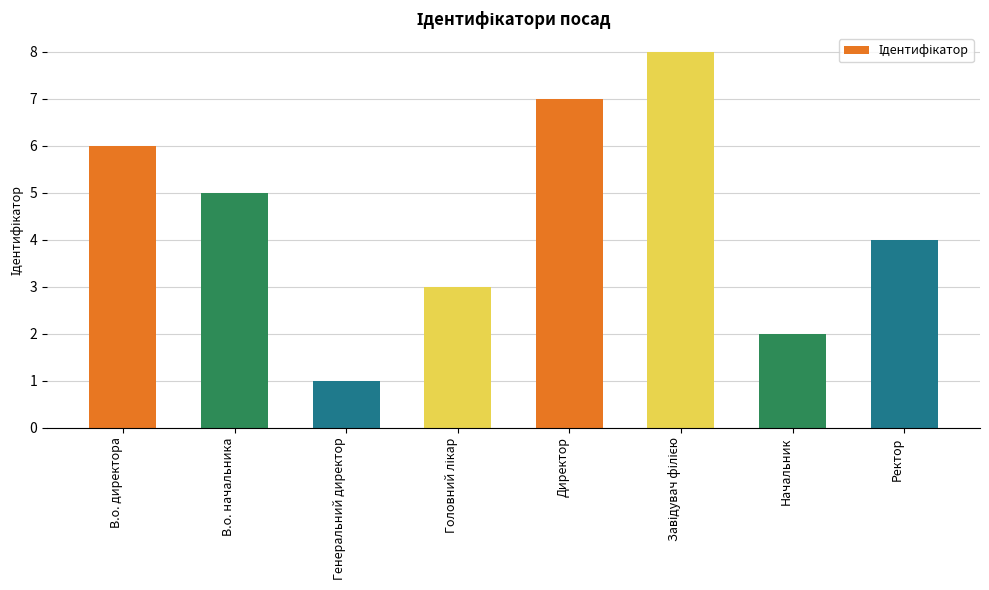

What is the value of the 2nd bar from the left?

5